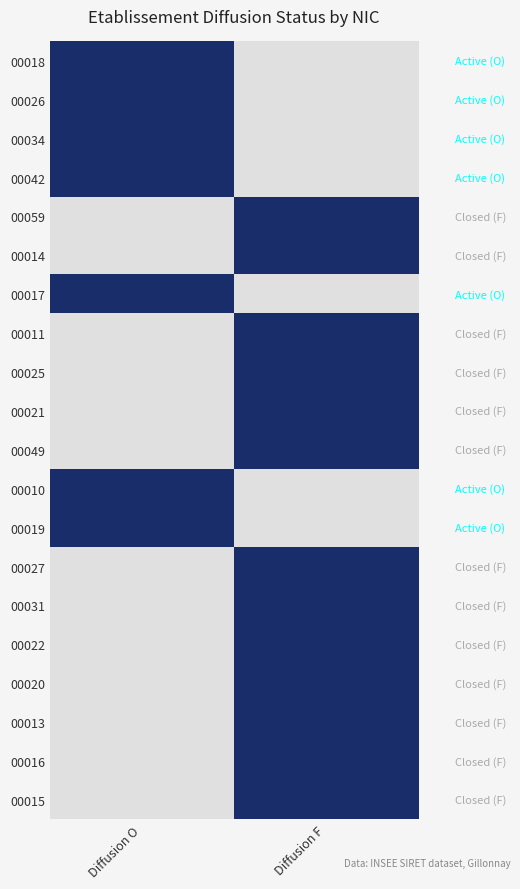

What is the difference between the 00042 values at O and F?

1